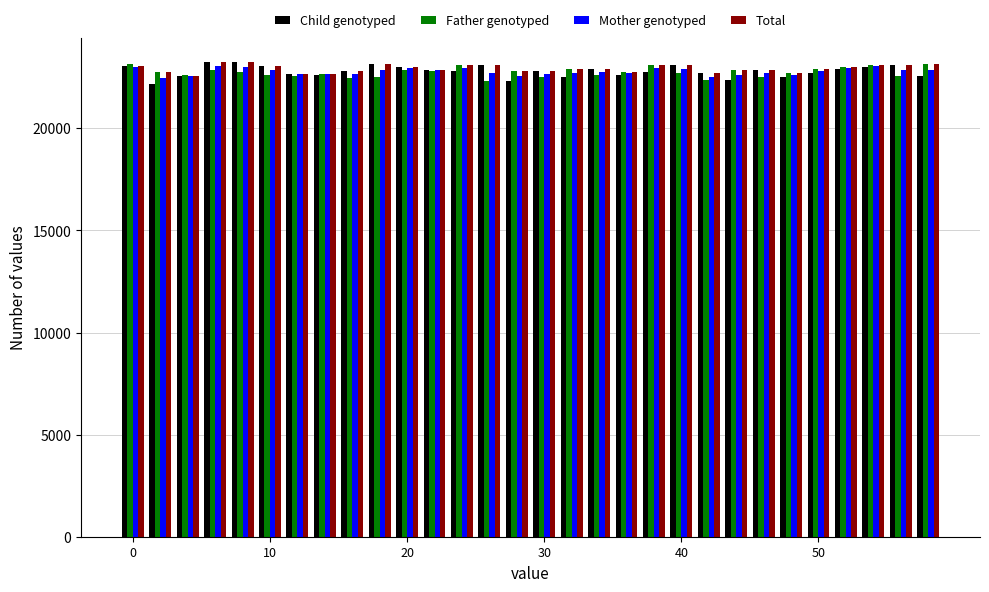

What is the average value of the Total series?

22938.3